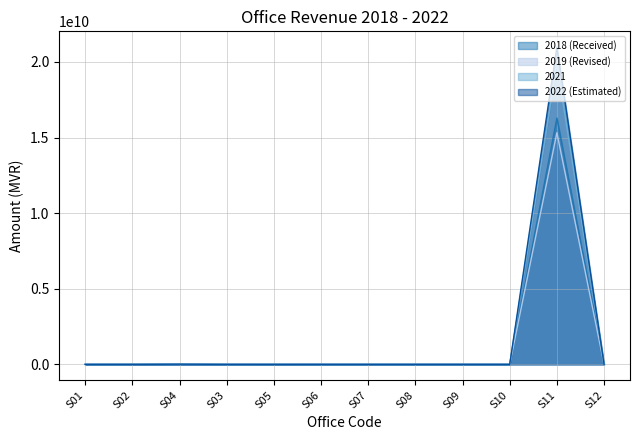

List the series in order of their overall mean, lowest first.

2019 (Revised), 2018 (Received), 2021, 2022 (Estimated)